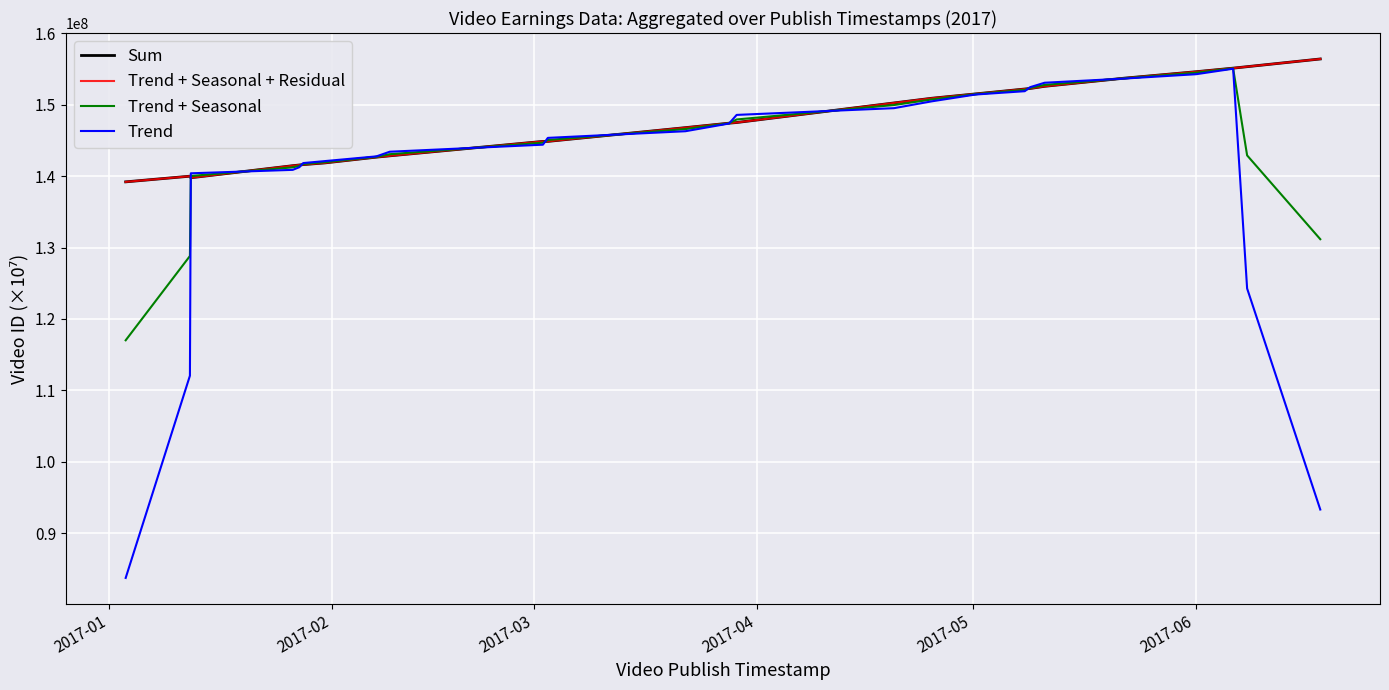

Reading left to right, transcribe all the data shown in this chart.

Sum: 139182252.4	139975142.3	139754985.4	141442445.2	141541856.8	141593122.8	141832629.8	142641244.4	142823103.7	144843042.2	144843475.2	146765705.0	147389212.3	147482602.9	150222314.0	150875899.9	151485108.9	152168330.8	152243713.8	152546686.7	153687018.3	154588527.9	155087241.2	155293680.5	156371731.7
Trend + Seasonal + Residual: 139182252.4	139975142.3	139754985.4	141442445.2	141541856.8	141593122.8	141832629.8	142641244.4	142823103.7	144843042.2	144843475.2	146765705.0	147389212.3	147482602.9	150222314.0	150875899.9	151485108.9	152168330.8	152243713.8	152546686.7	153687018.3	154588527.9	155087241.2	155293680.5	156371731.7
Trend + Seasonal: 117022341.9	128813471.4	140004725.8	141210071.3	141418317.3	141679977.6	141934134.5	142683398.1	143052541.9	144659150.9	145039248.2	146565346.0	147369792.1	147908420.5	149929799.4	150704280.5	151450694.7	152046577.7	152316696.9	152746754.2	153664466.0	154449369.1	155054600.7	142883502.8	131163251.3
Trend: 83782476.0	112070965.1	140379336.4	140861510.5	141233008.0	141810259.8	142086391.5	142746628.6	143396699.1	144383314.1	145332907.7	146264807.5	147340661.9	148547146.8	149491027.6	150446851.3	151399073.5	151863948.0	152426171.7	153046855.5	153630637.6	154240630.9	155005639.9	124268236.2	93350530.7